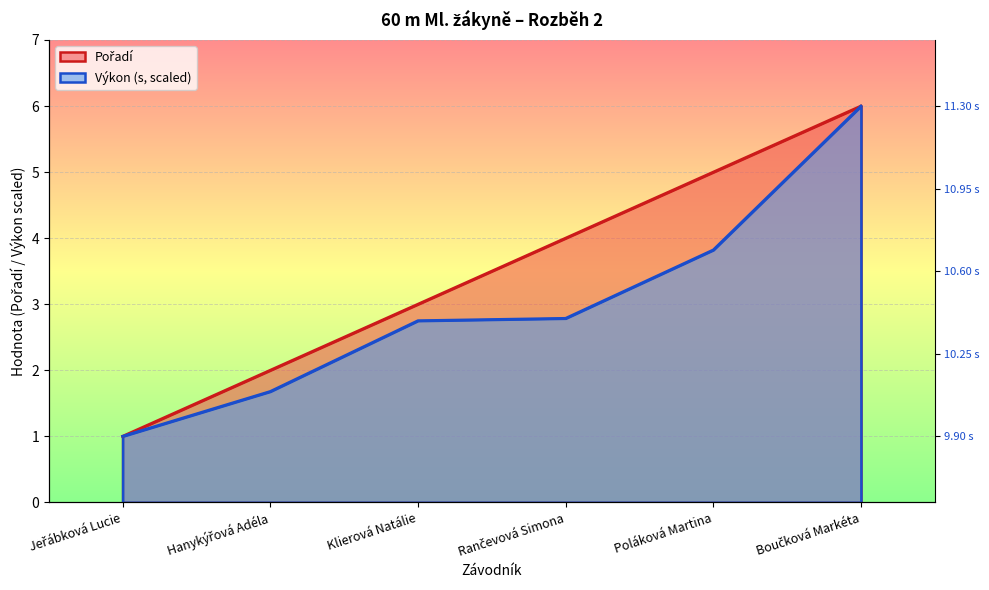

At which category is the sum across all series the highest?

Boučková Markéta